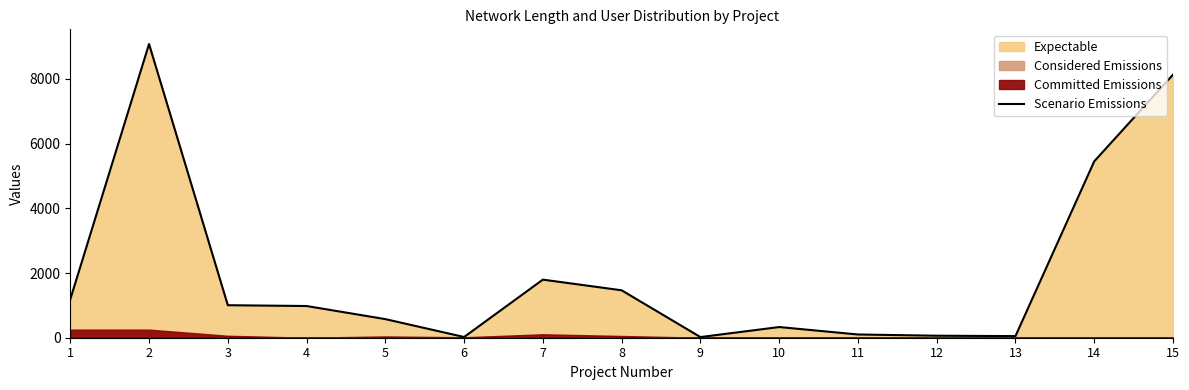

Does the chart display data point markers on the line(s)?

No